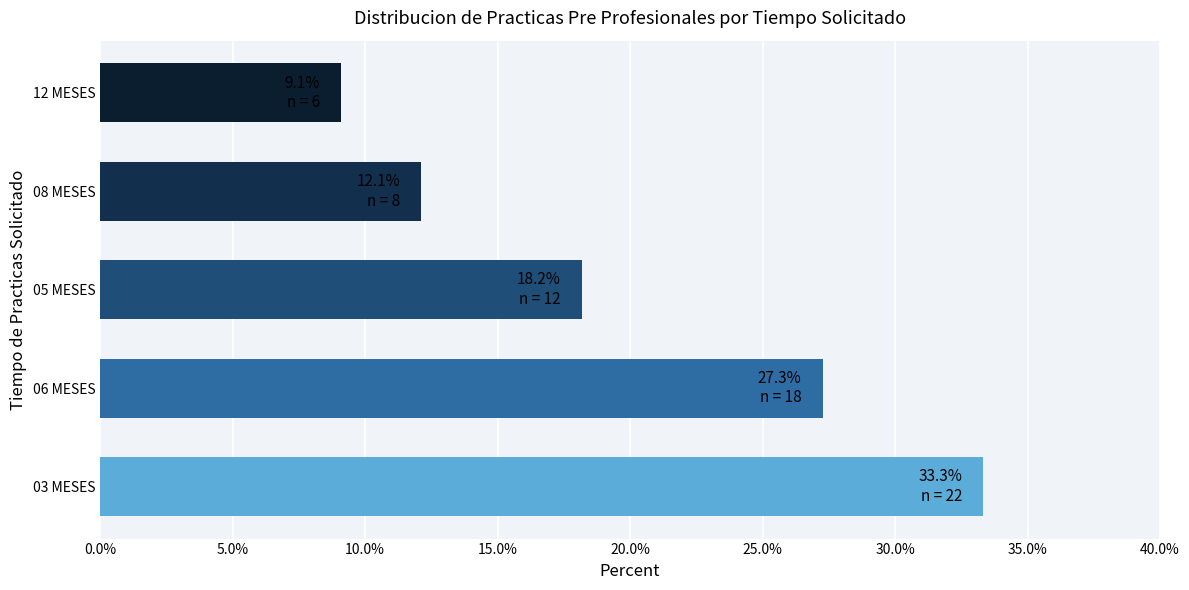

What is the sum of all values?

66